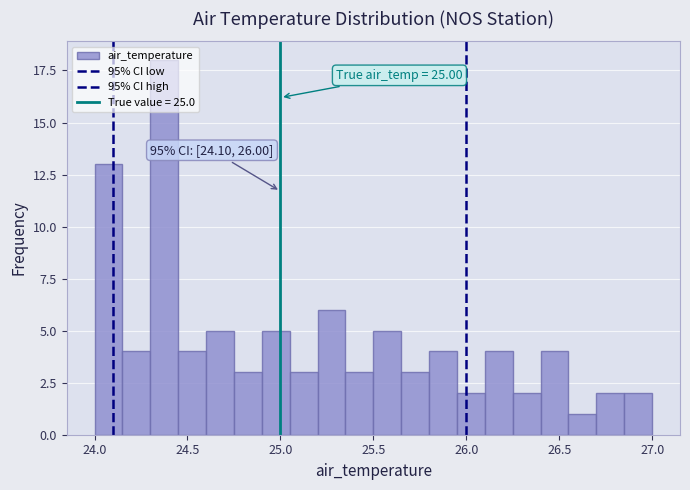

Read against the x-axis, roughly where is the centre of the tallest bar?

24.40